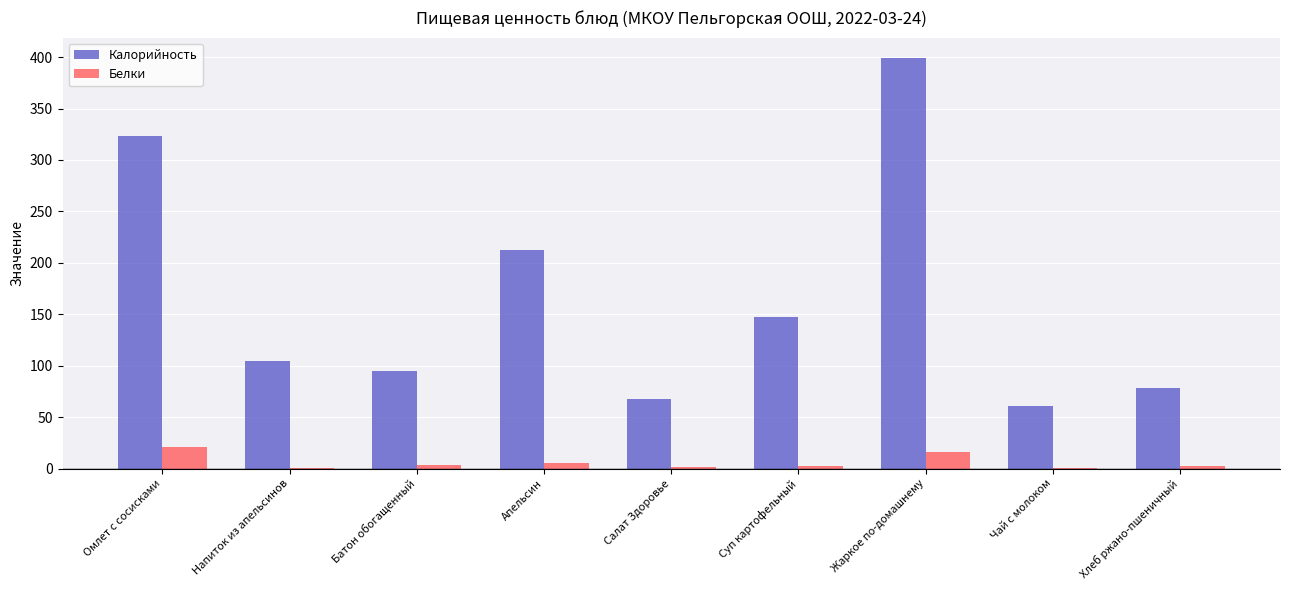

True or false: Калорийность has a value of 78.2 at Хлеб ржано-пшеничный.

True